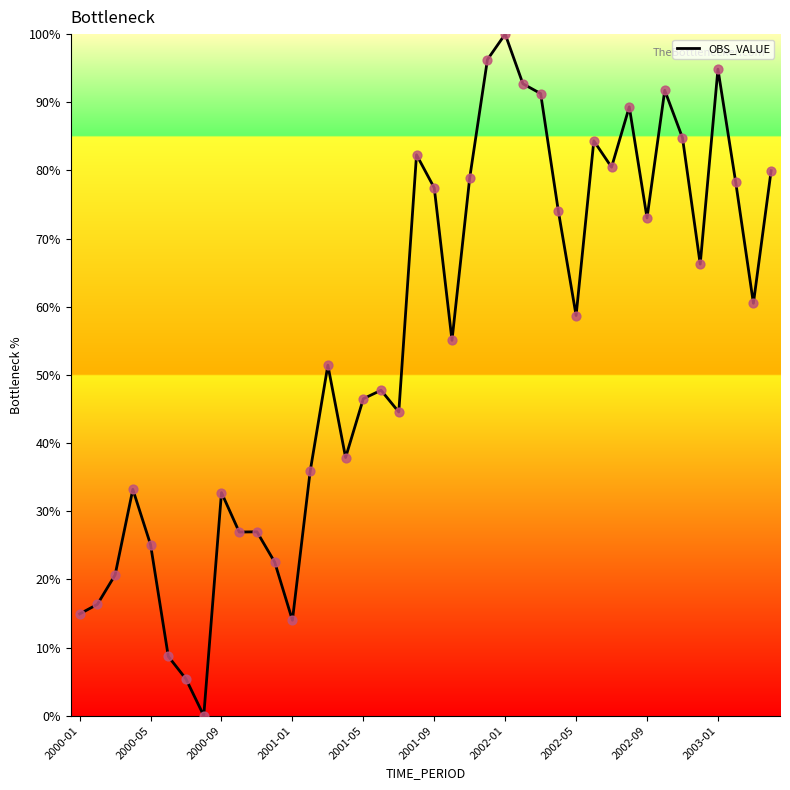

What is the greatest value displayed?

100.0